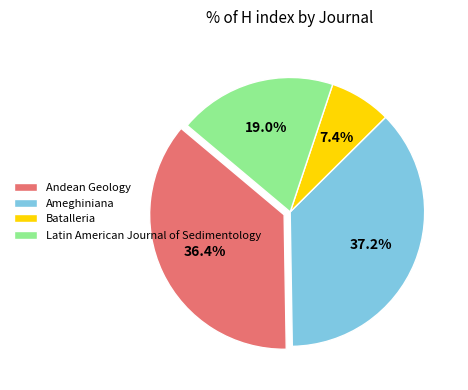

The Andean Geology slice represents 50% of the pie. True or false?

False